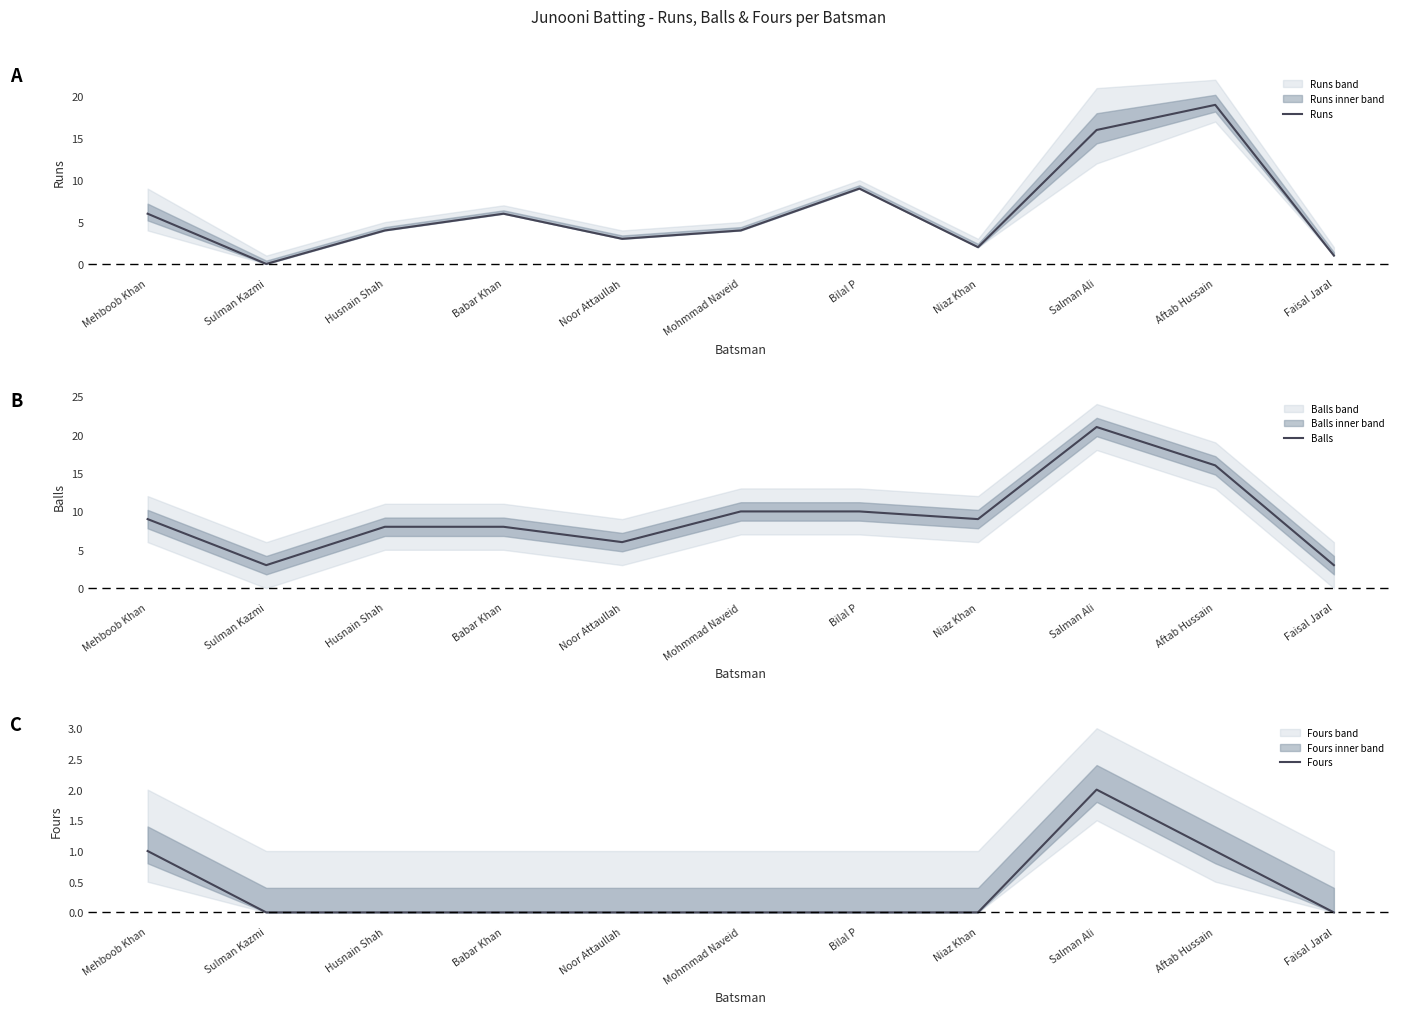

At which category is the sum across all series the highest?

Salman Ali